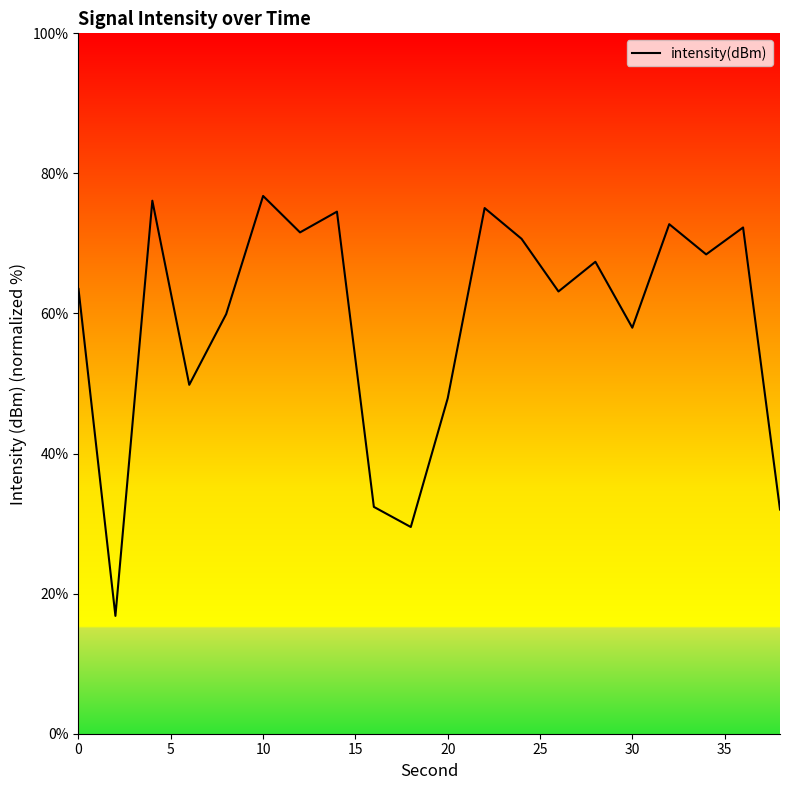

How many data points does each series have?

20